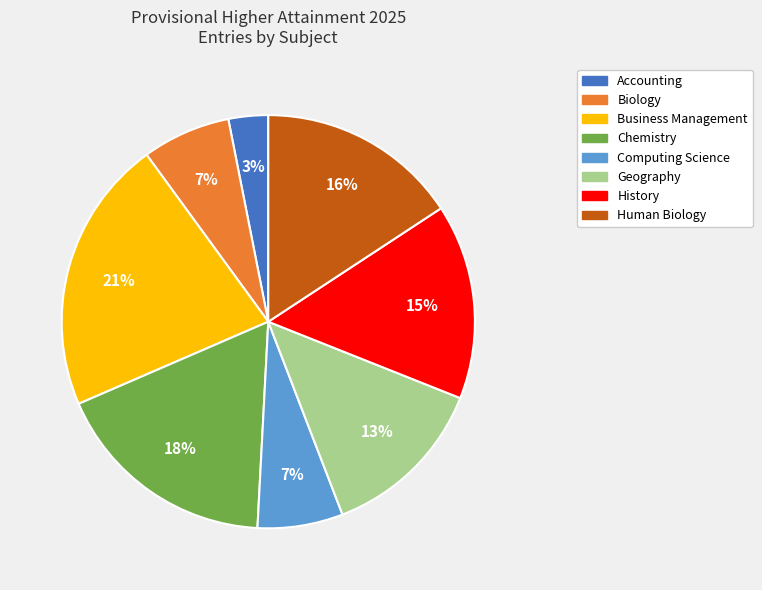

To the nearest percent, what is the difference between the largest and smallest slice percentages?

18%